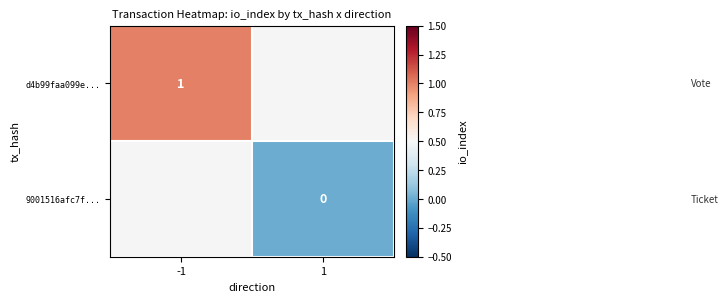

Between 1 and -1, which is larger?

-1